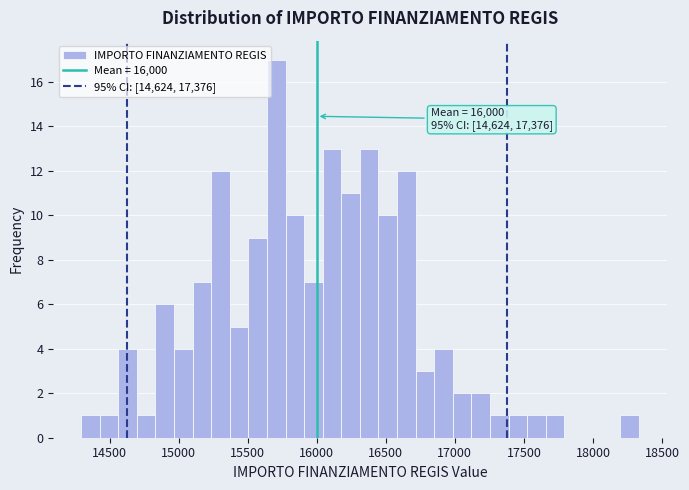

Around what value on the x-axis is the tallest bar? Give the approximate position of its centre, as read against the axis.

15700